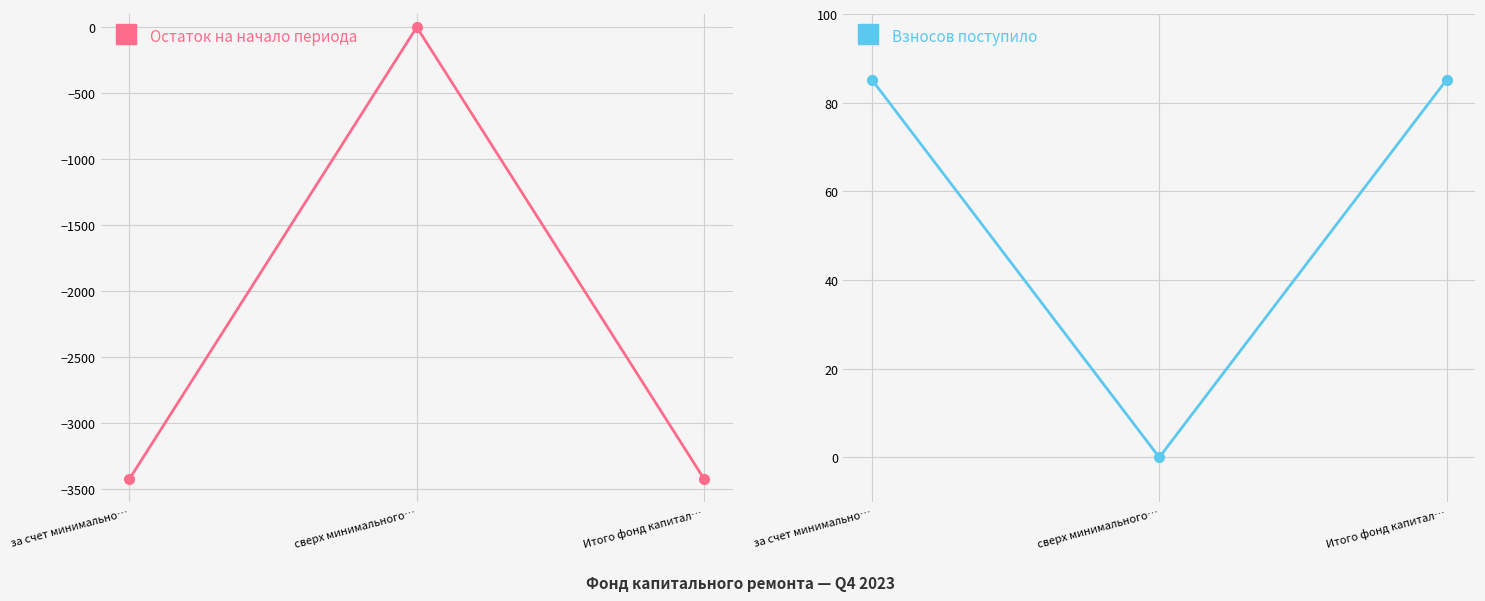

What is the minimum value shown in the chart?

-3427.1